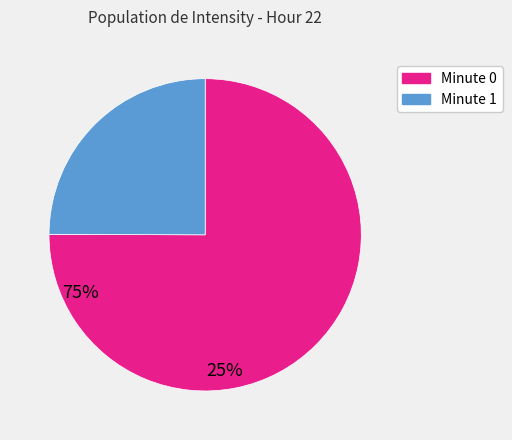

Is there any slice that represents more than half of the pie?

Yes